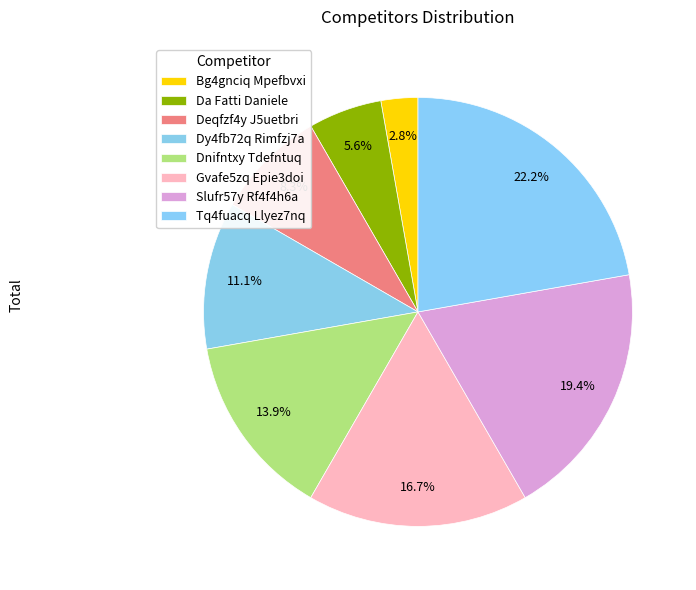

True or false: Dnifntxy Tdefntuq accounts for 4% of the total.

False